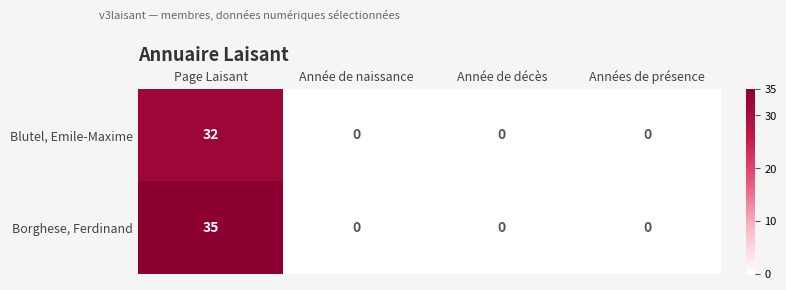

List the series in order of their overall mean, lowest first.

Blutel, Emile-Maxime, Borghese, Ferdinand